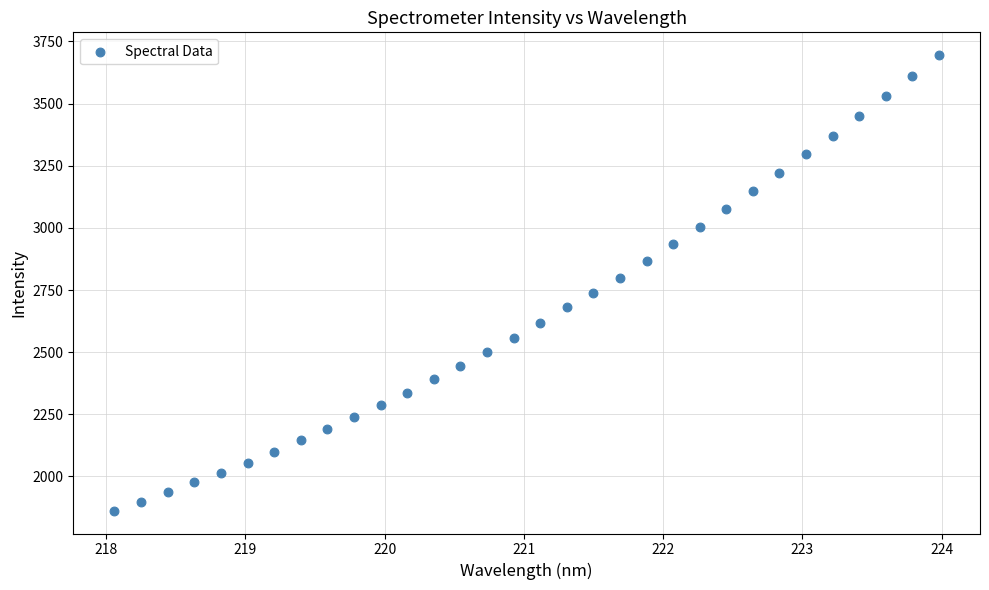

What is the range of X values (max minus min)?

5.9